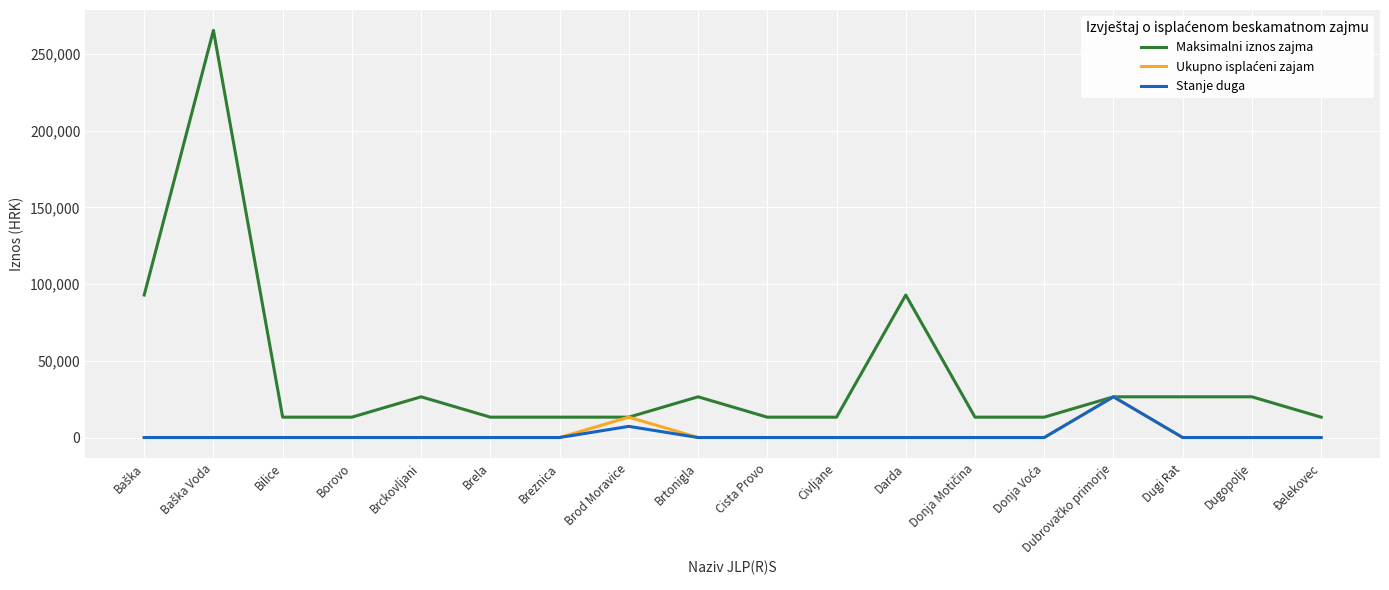

True or false: Stanje duga has more than 0 points higher than both neighbors.

True